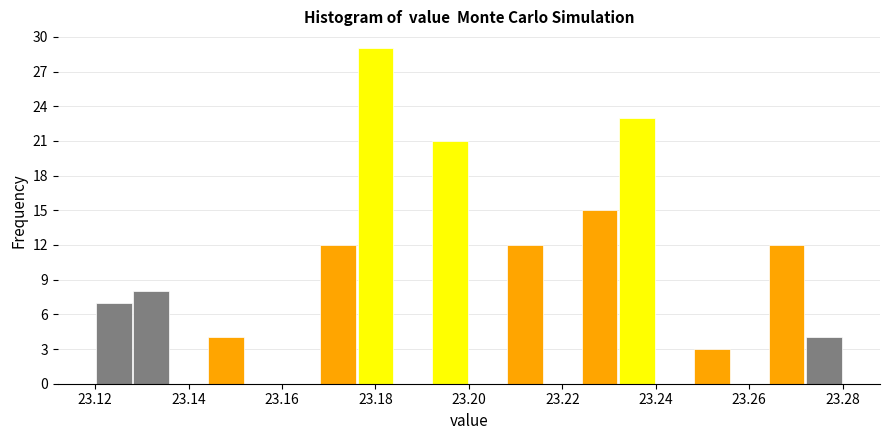

Reading left to right, transcribe this chart: for each bar, give the range it covers on the x-axis and its height. The values are not printed on the chart, so give them approximately, as read against the axis.

23.120 to 23.128: 7
23.128 to 23.136: 8
23.136 to 23.144: 0
23.144 to 23.152: 4
23.152 to 23.160: 0
23.160 to 23.168: 0
23.168 to 23.176: 12
23.176 to 23.184: 29
23.184 to 23.192: 0
23.192 to 23.200: 21
23.200 to 23.208: 0
23.208 to 23.216: 12
23.216 to 23.224: 0
23.224 to 23.232: 15
23.232 to 23.240: 23
23.240 to 23.248: 0
23.248 to 23.256: 3
23.256 to 23.264: 0
23.264 to 23.272: 12
23.272 to 23.280: 4